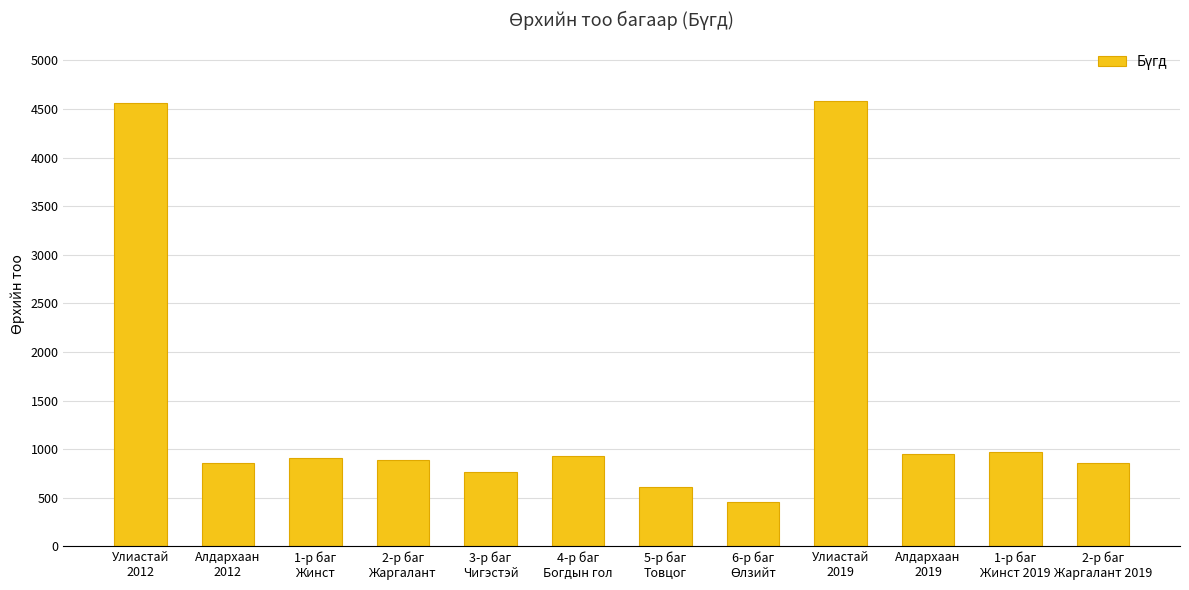

What is the value of the 3rd bar from the left?

906